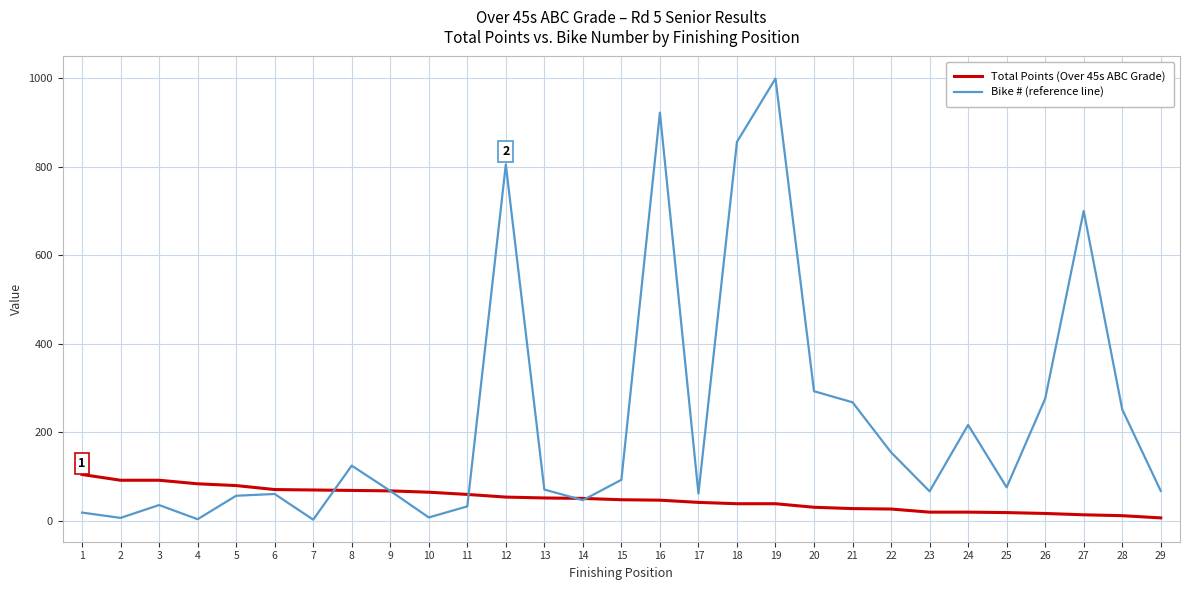

What is the total value across all series at 8?

194